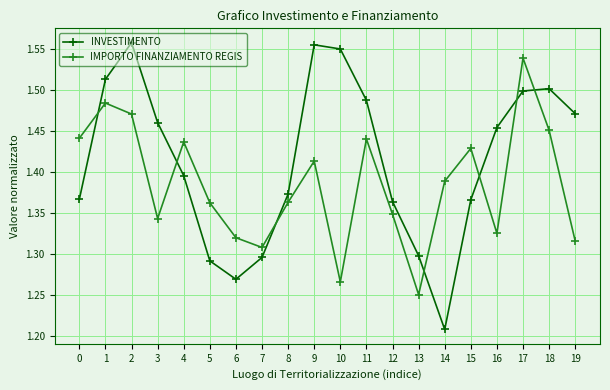

Is the value of IMPORTO FINANZIAMENTO REGIS at 6 greater than the value of INVESTIMENTO at 4?

No